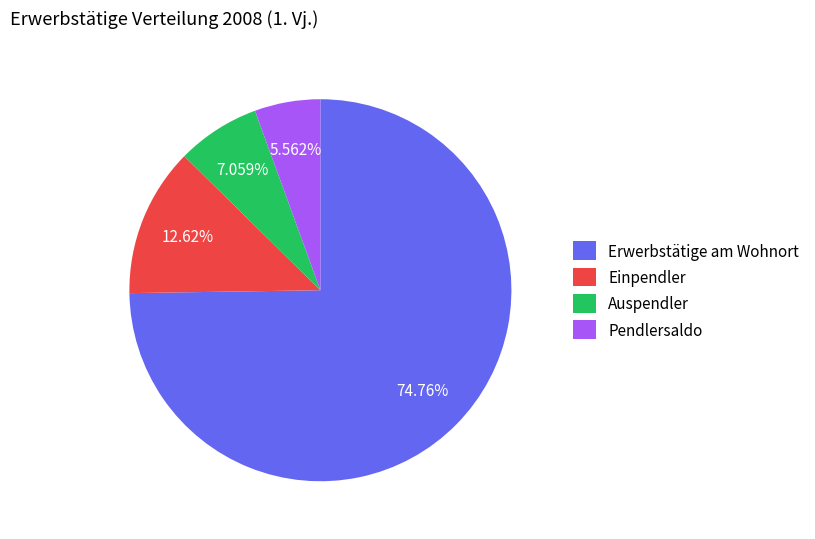

To the nearest percent, what percentage of the pie is Erwerbstätige am Wohnort?

75%